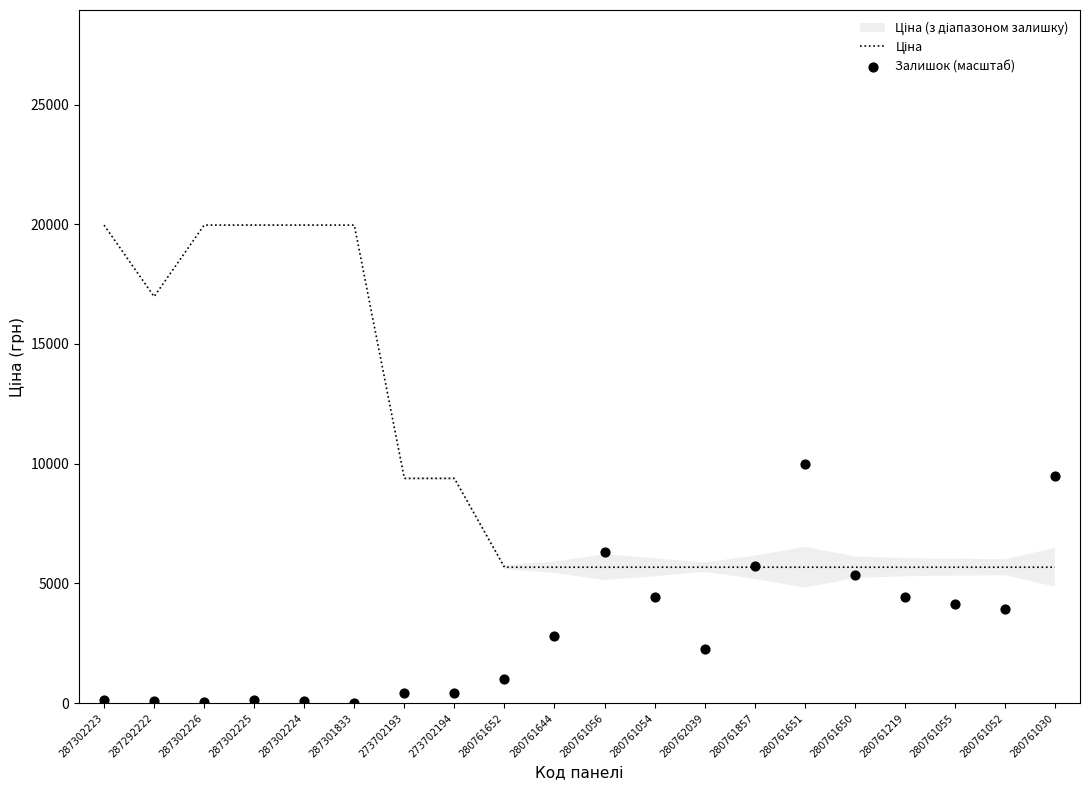

What are all the series names shown in the legend?

Ціна, Залишок (масштаб)